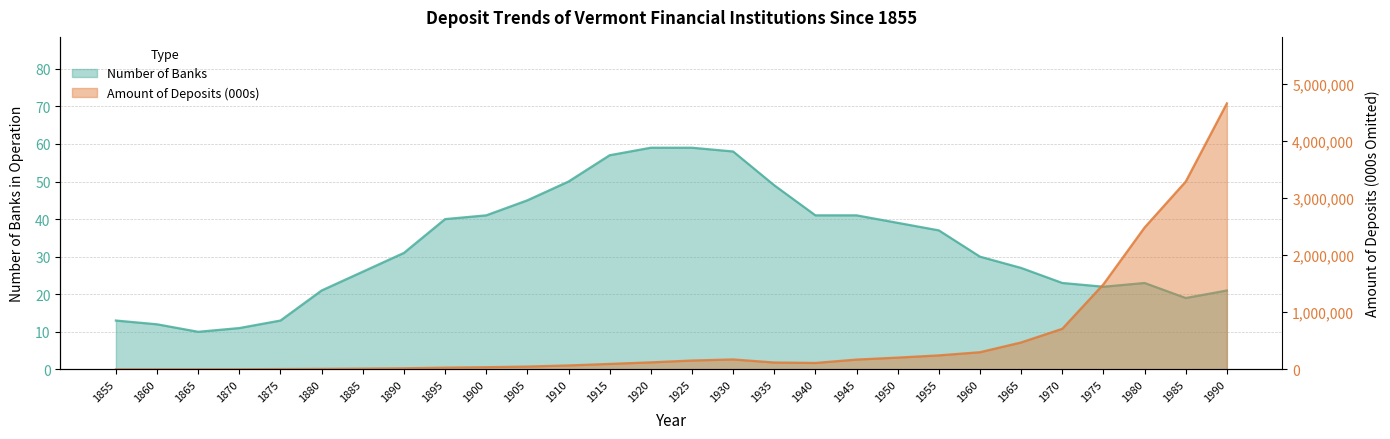

What is the value of the Number of Banks point at the 16th from the left?

58